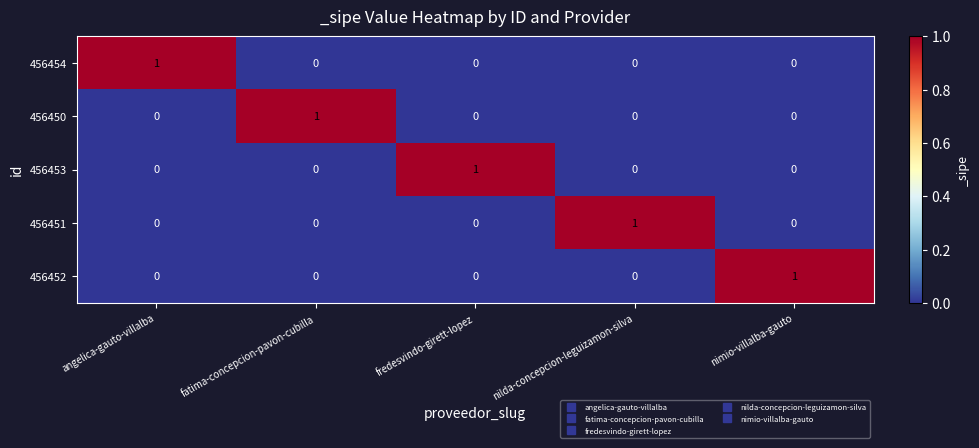

Count the 456454 values in the range 0 to 1.

5